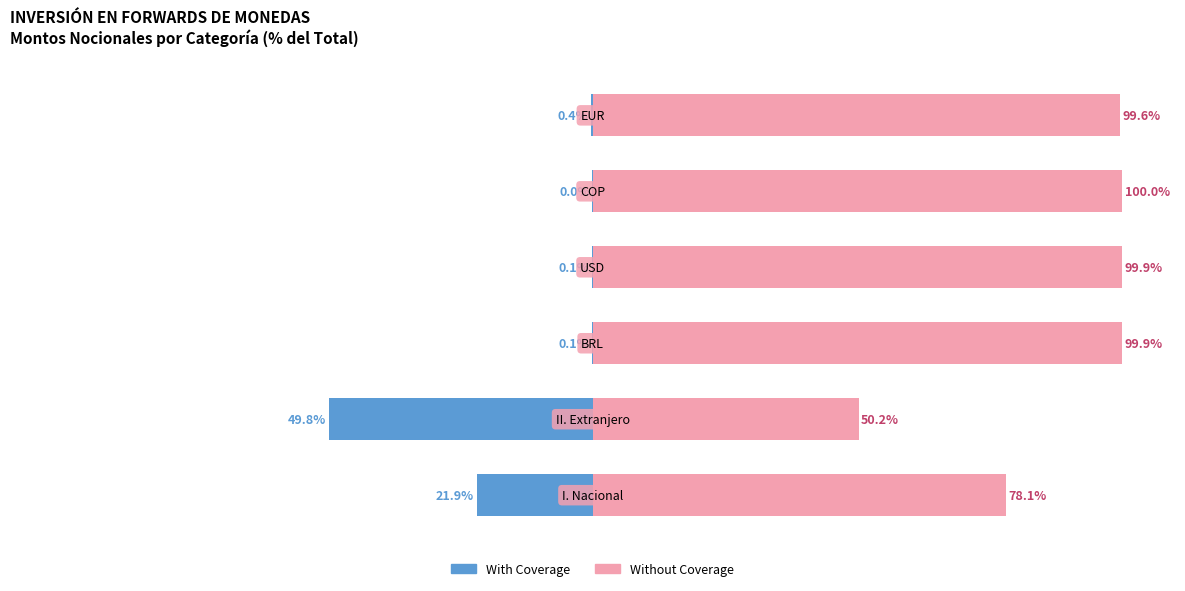

What is the difference between the maximum and second lowest values in the Without Coverage series?

21.9